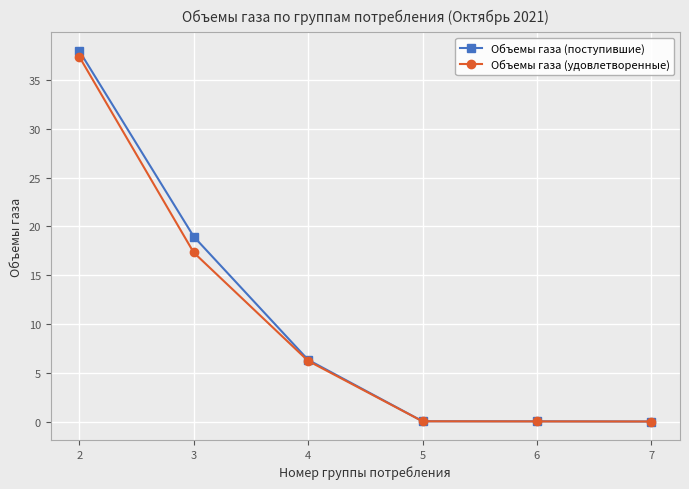

Between 2 and 7, which series saw the biggest shift?

Объемы газа (поступившие)